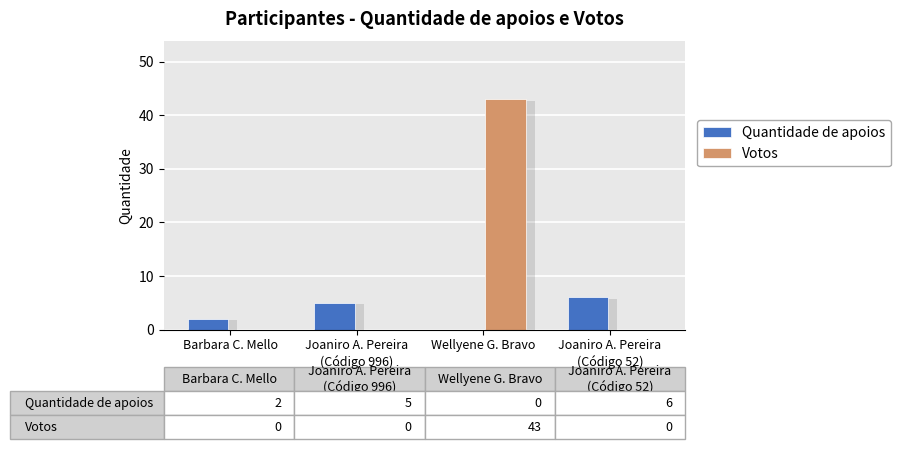

Between Barbara C. Mello and Joaniro A. Pereira
(Código 52), which series saw the biggest shift?

Quantidade de apoios